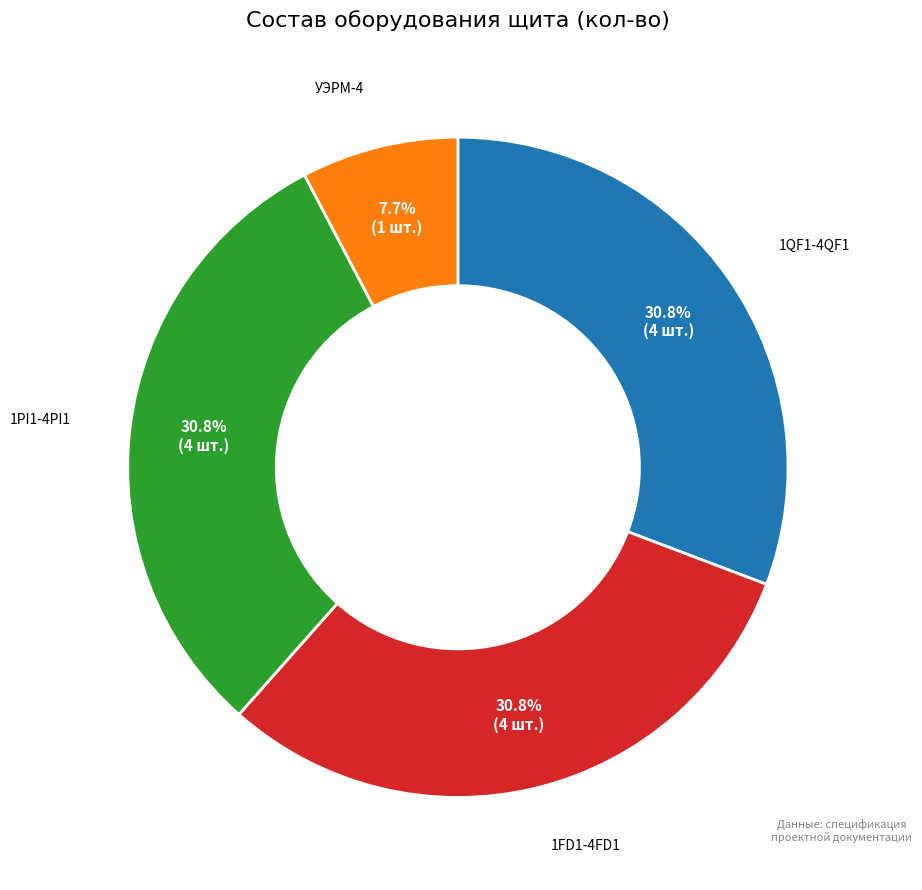

Is there a majority slice in this chart?

No